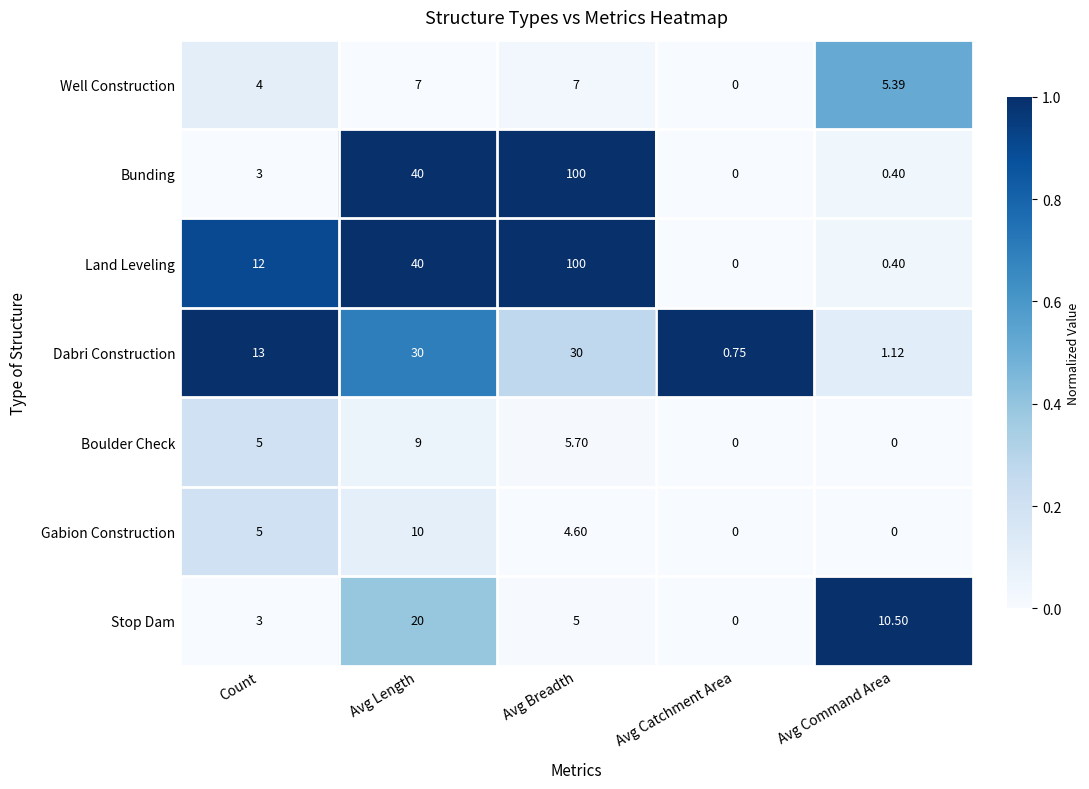

Which series has the largest total across all categories?

Land Leveling